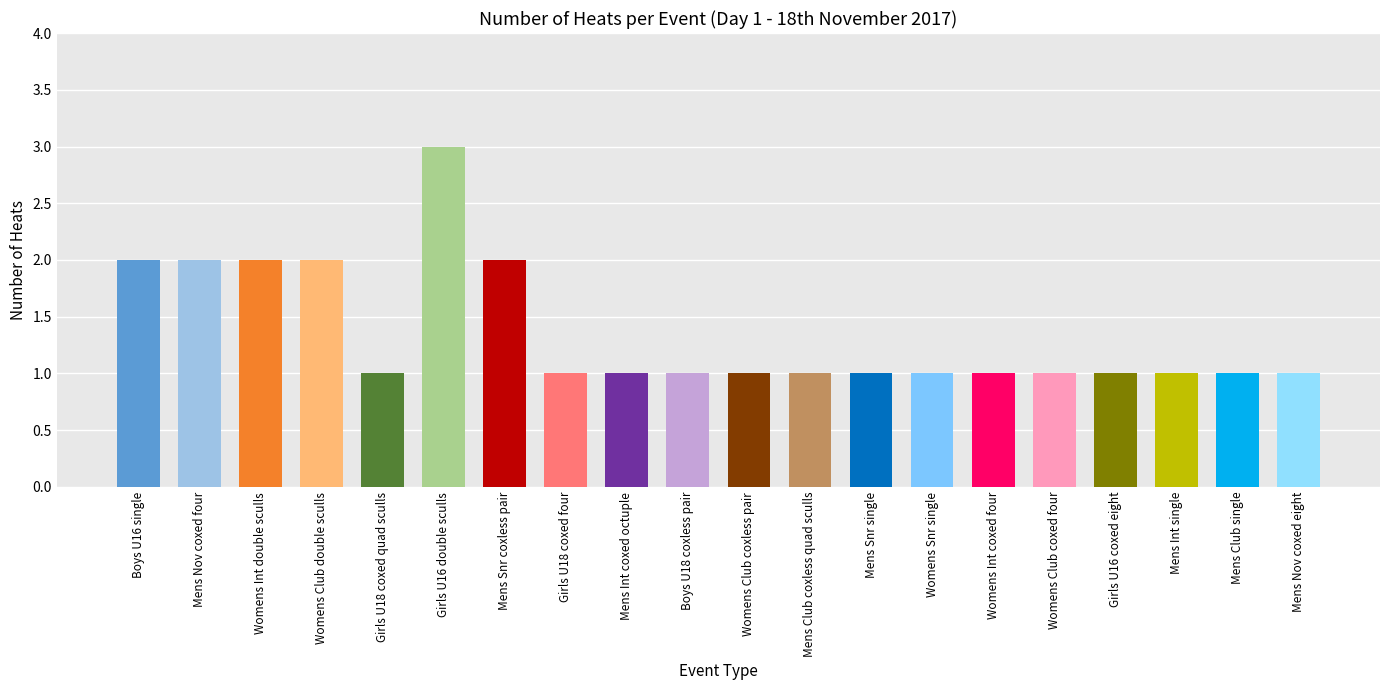

How many bars are there in total?

20